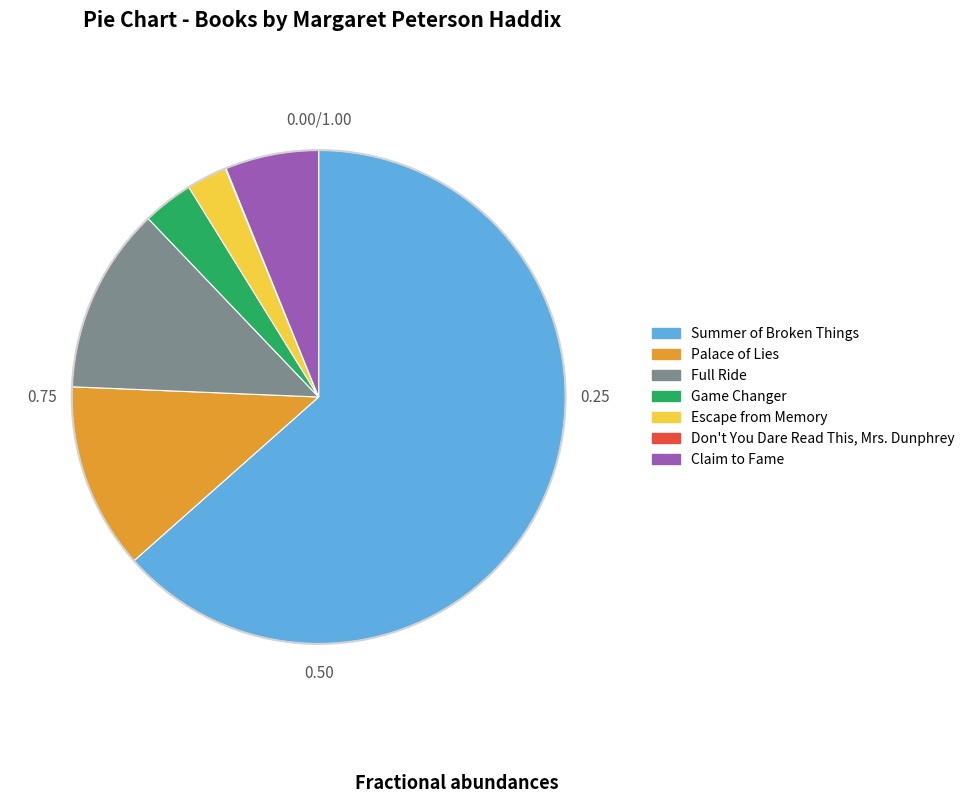

Combined, do Full Ride and Summer of Broken Things account for over 50%?

Yes